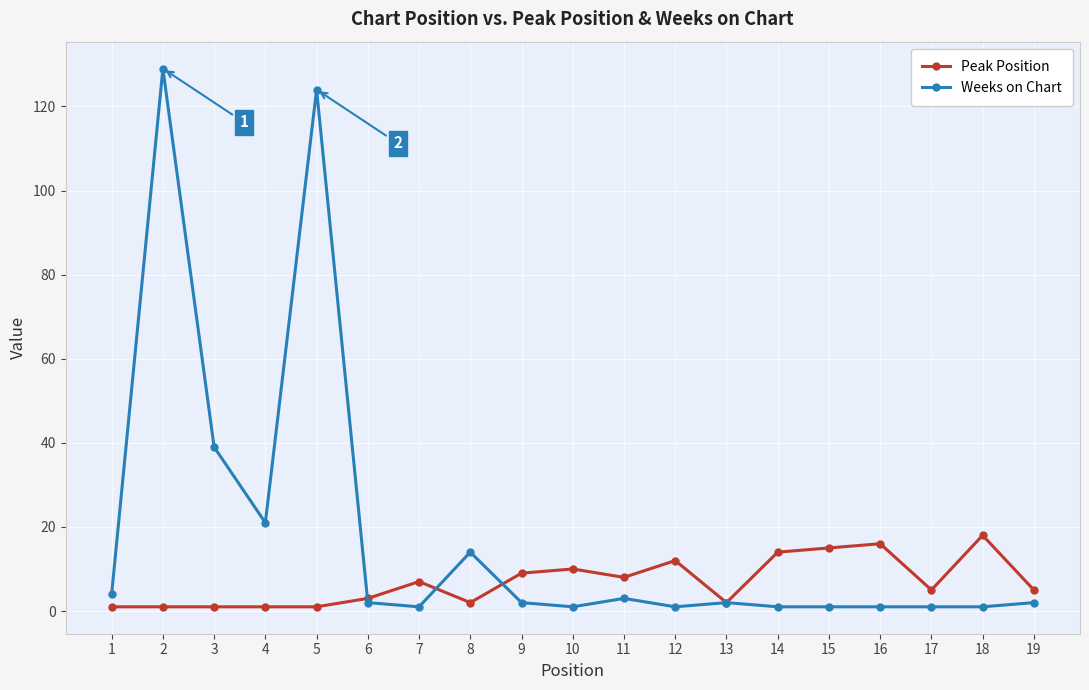

List the series in order of their peak value, highest first.

Weeks on Chart, Peak Position